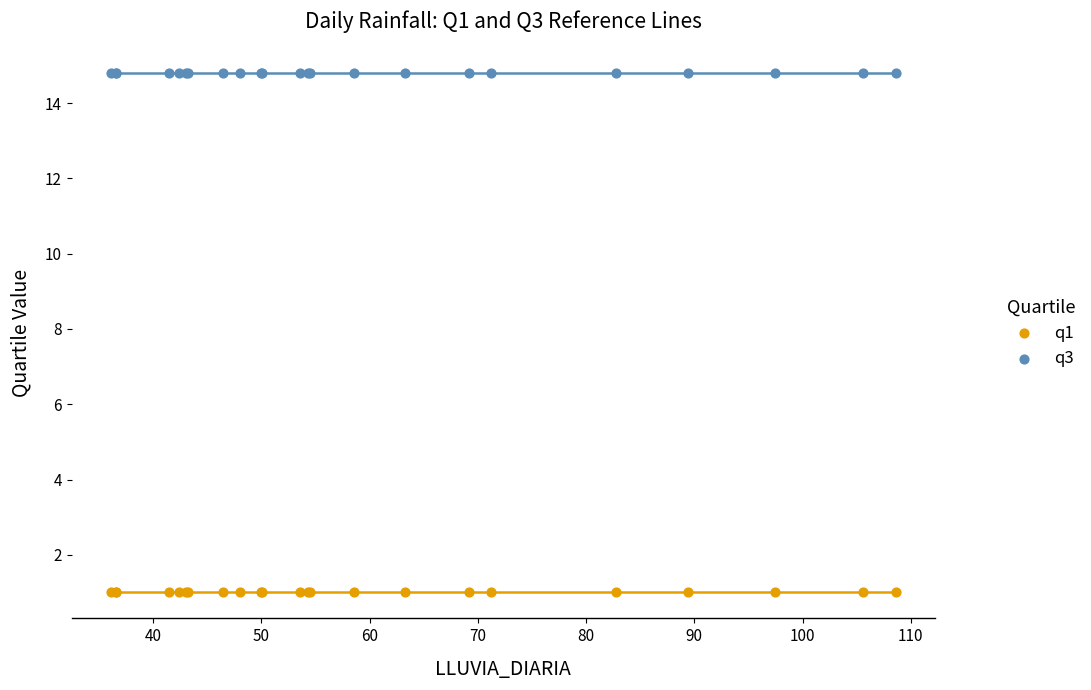

Which series reaches the maximum Y coordinate?

q3